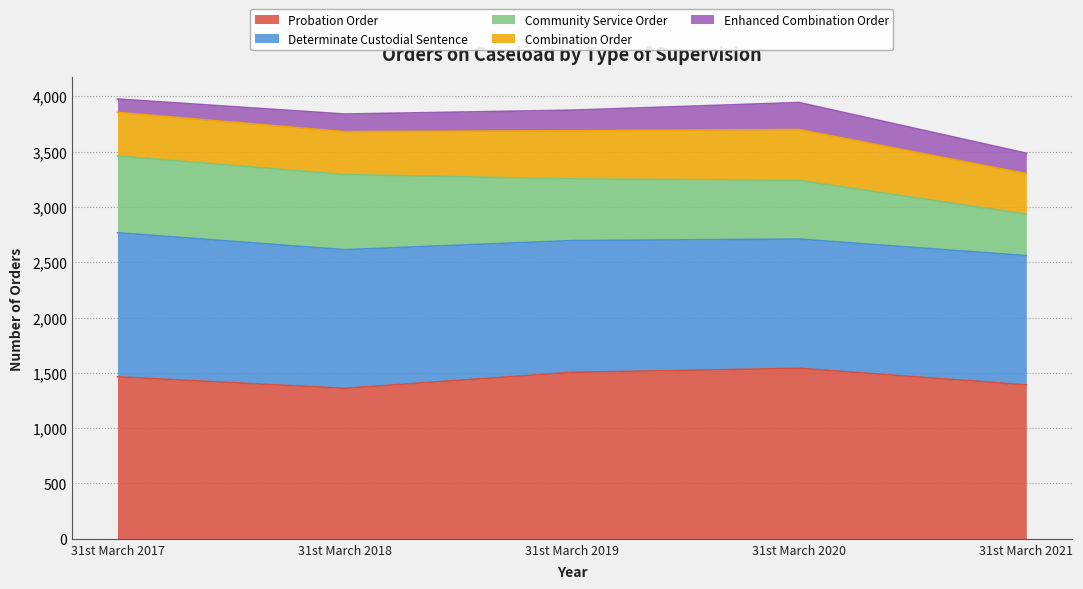

How many interior local peaks does the Enhanced Combination Order series have?

1